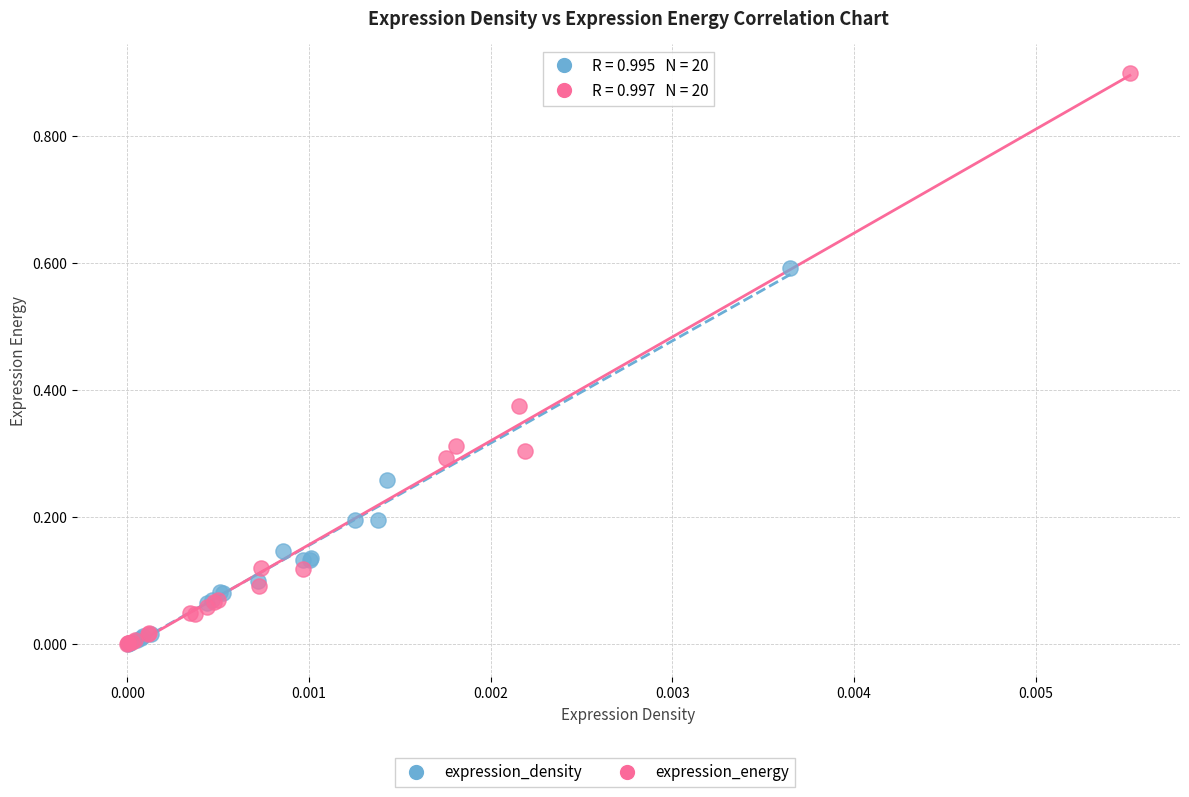

Which series has the largest Y range (max minus min)?

expression_energy